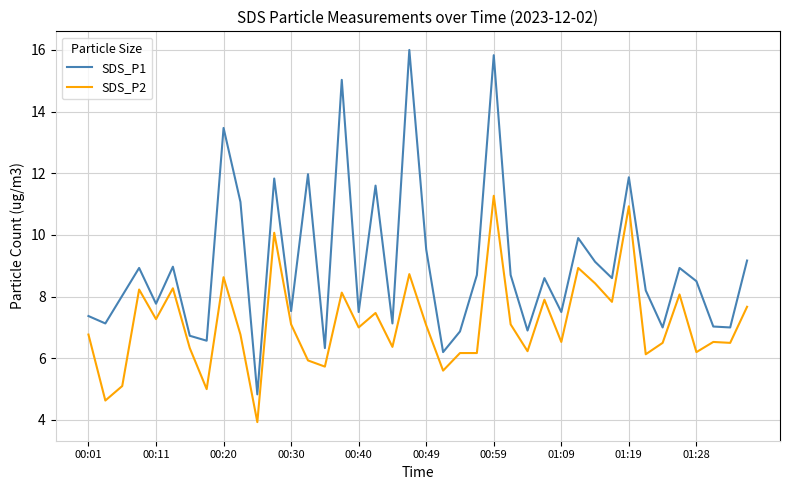

Which series has the largest total across all categories?

SDS_P1